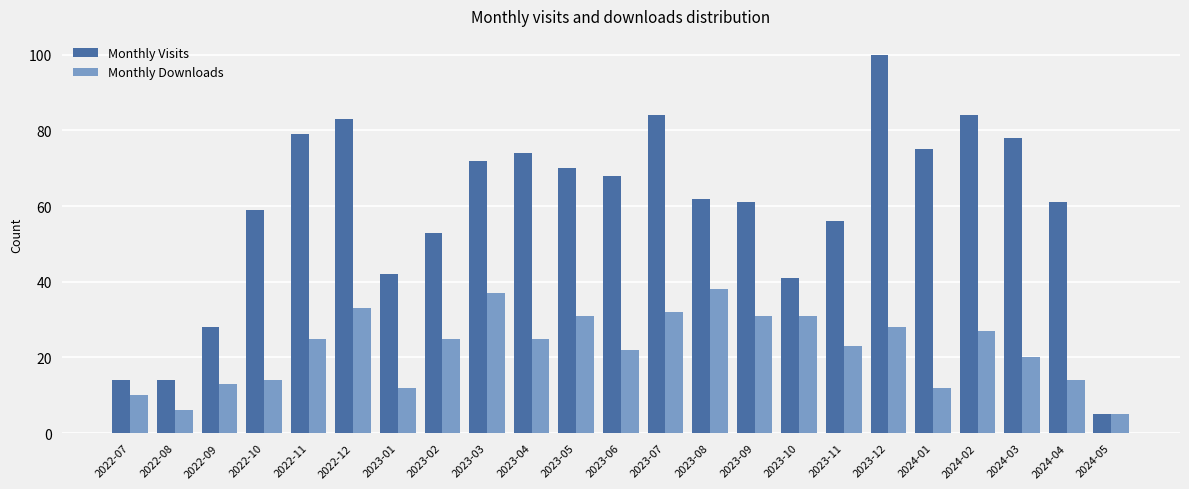

What is the value of the Monthly Downloads bar at the 13th from the left?

32